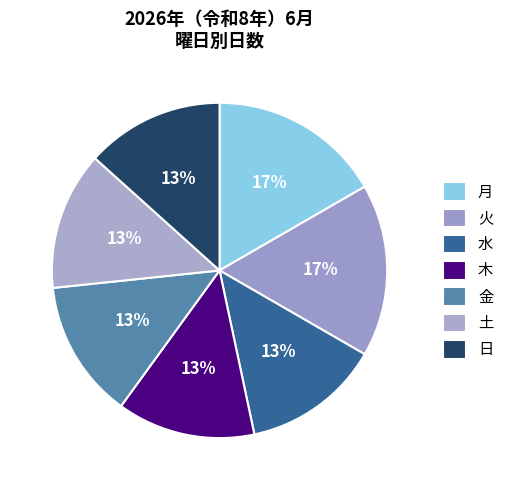

Which slice is the smallest?

木